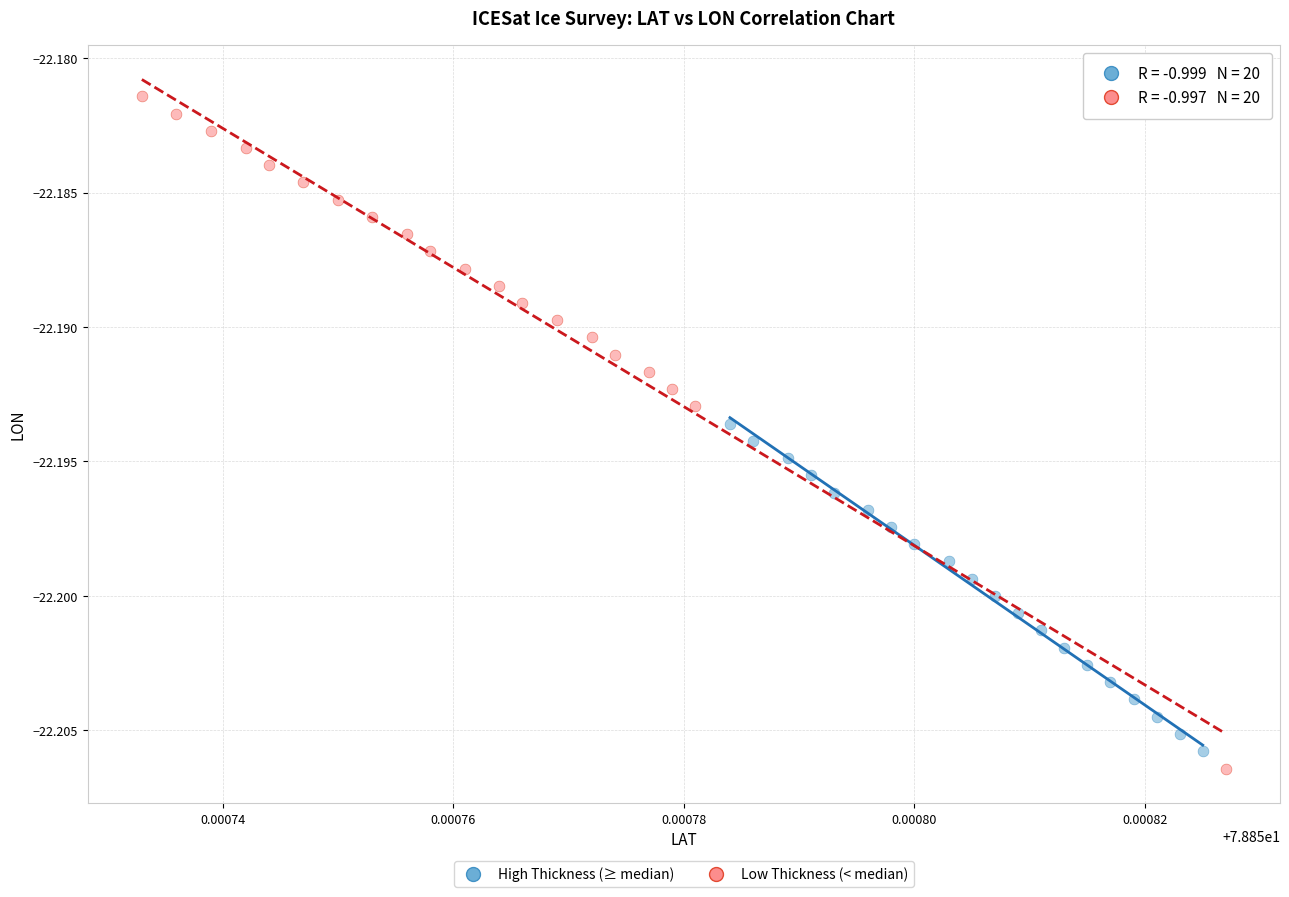

What are all the series names shown in the legend?

High Thickness (≥ median), Low Thickness (< median)